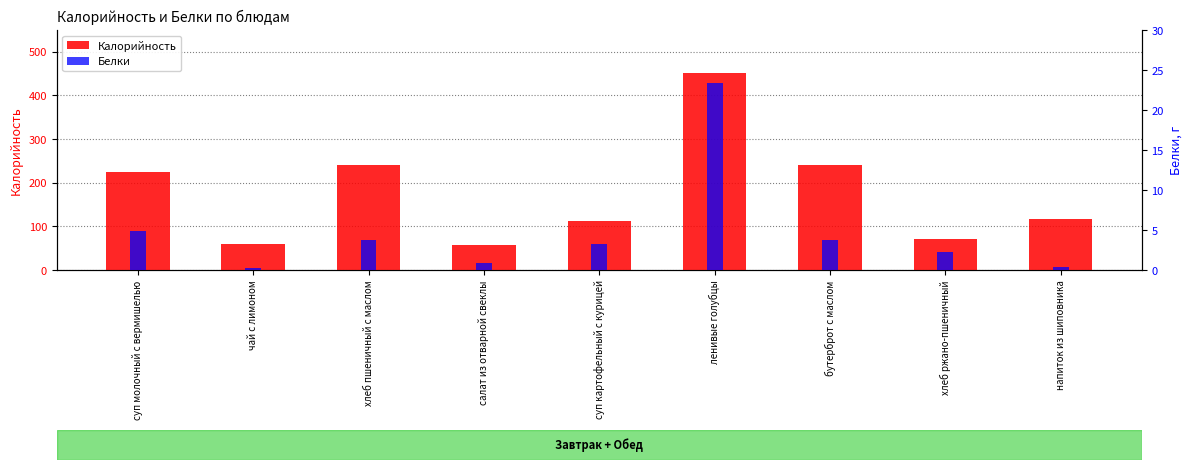

Where does the Белки series first go above 3?

суп молочный с вермишелью